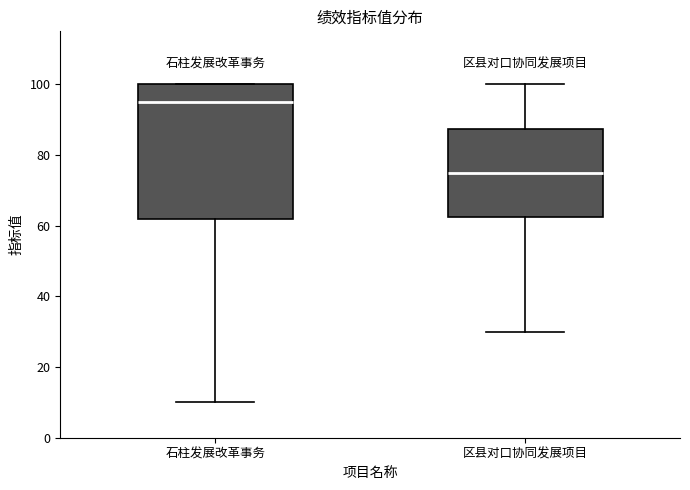

Which box's median line is the highest?

石柱发展改革事务